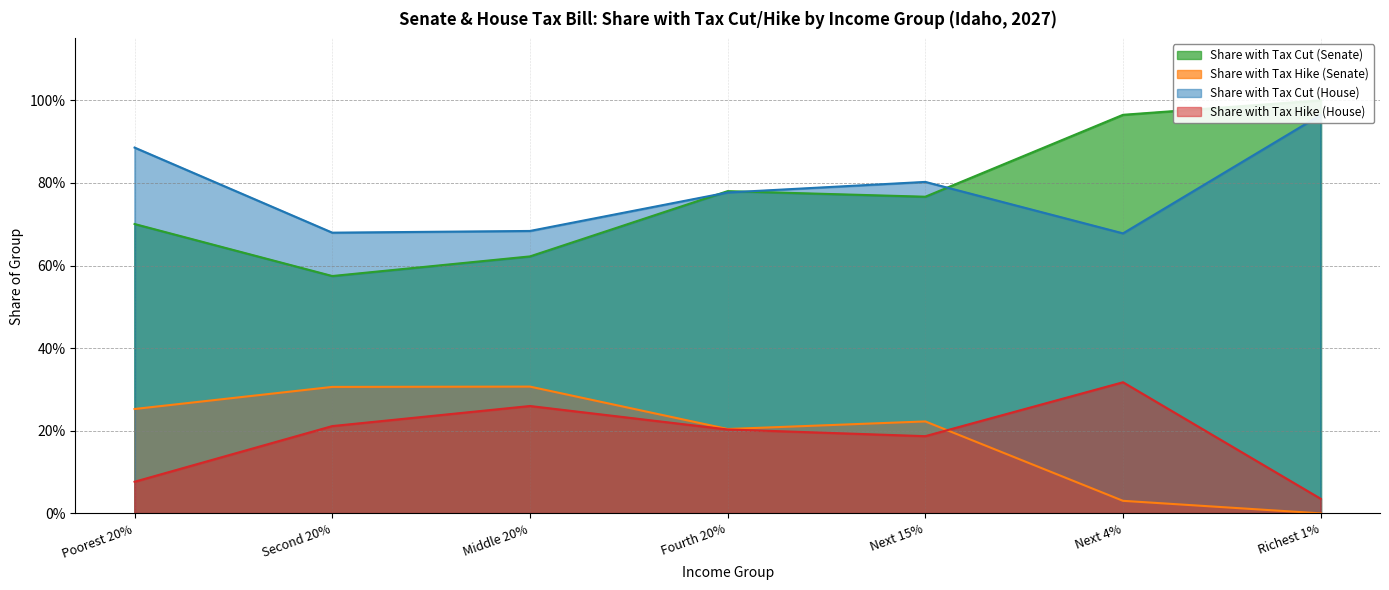

Does the chart have visible grid lines?

Yes